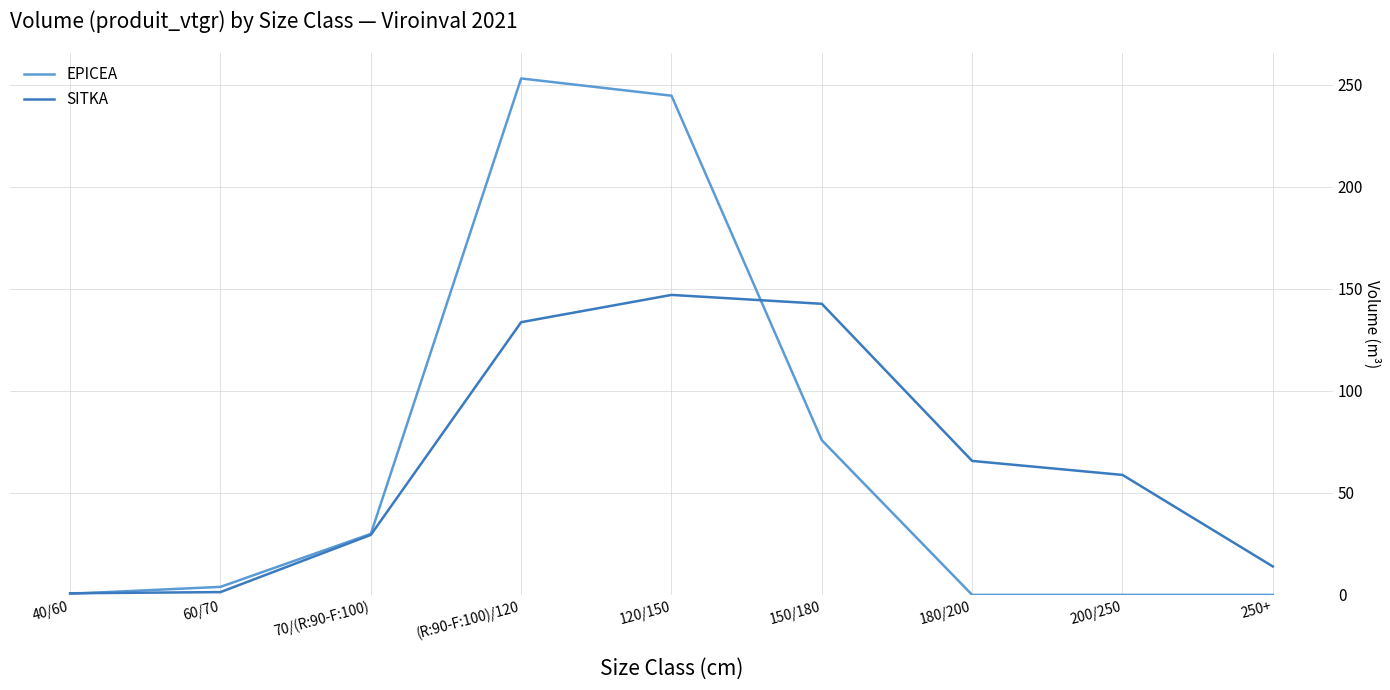

At which label is EPICEA closest to 126?

150/180